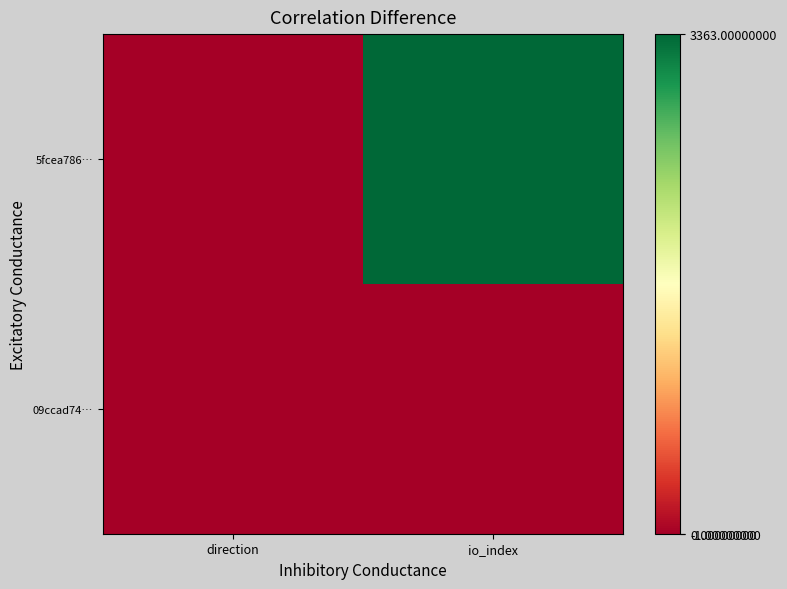

Which label corresponds to the largest value in the chart?

io_index